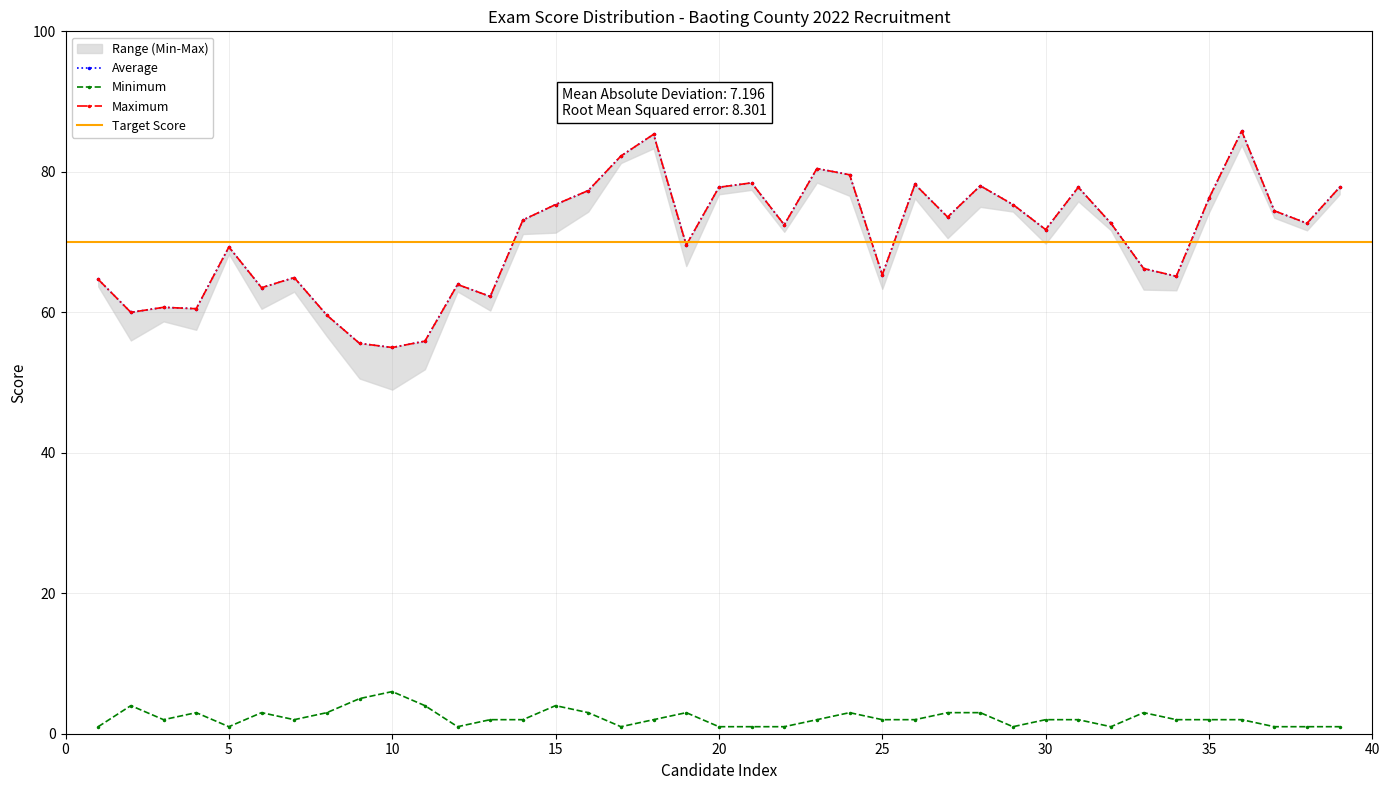

Between 36 and 1, which is larger?

36